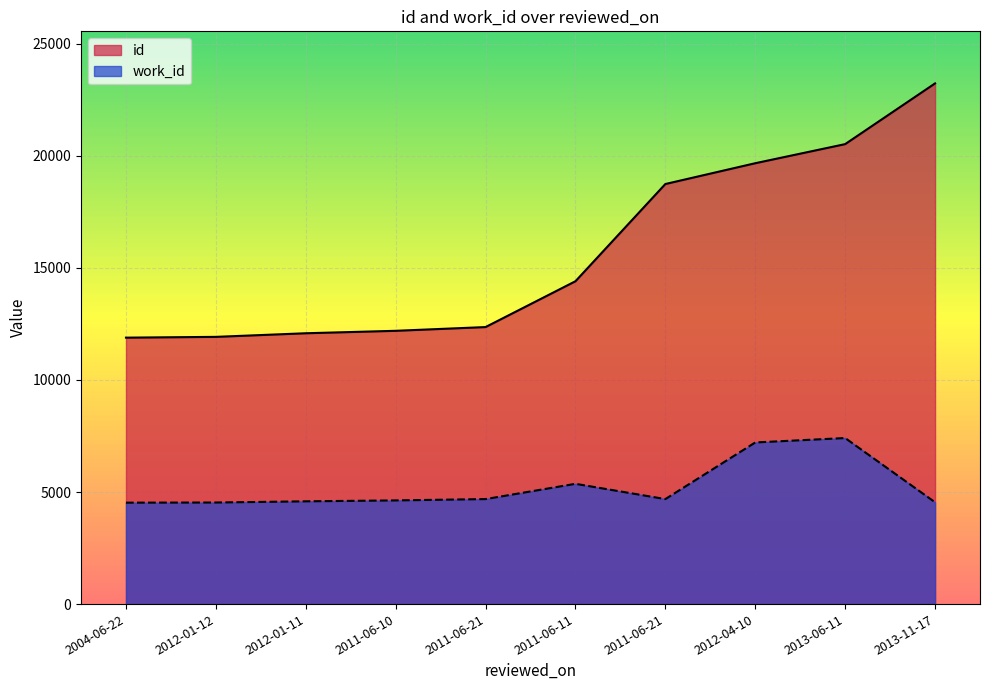

How many interior local peaks does the work_id series have?

2